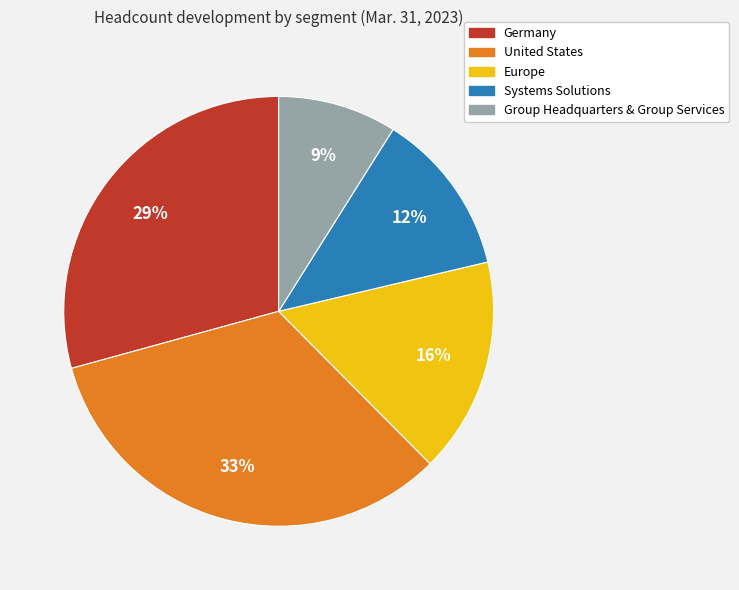

Combined, do Systems Solutions and Europe account for over 50%?

No